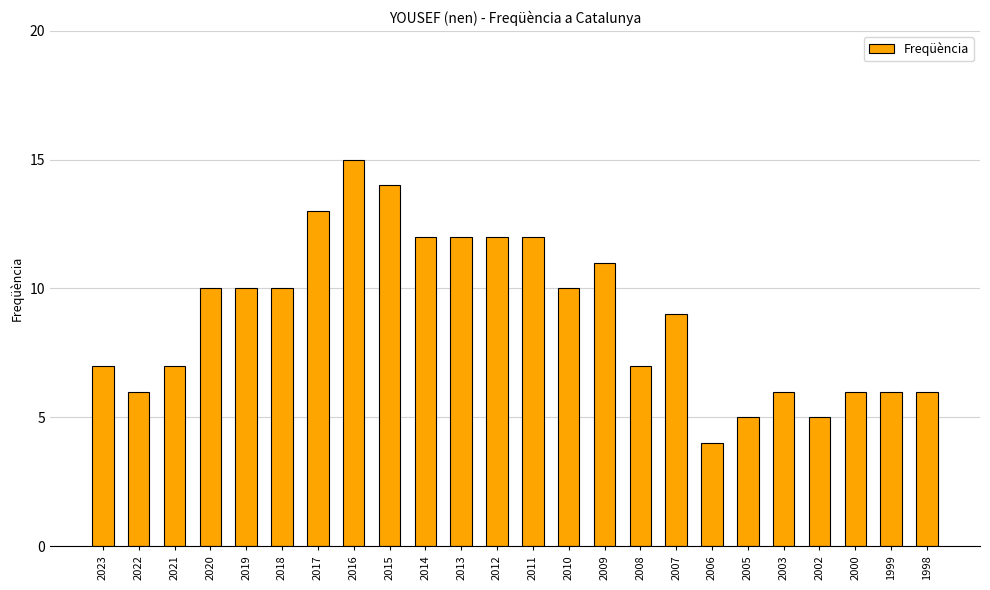

True or false: the data shows 10 at 2020.

True